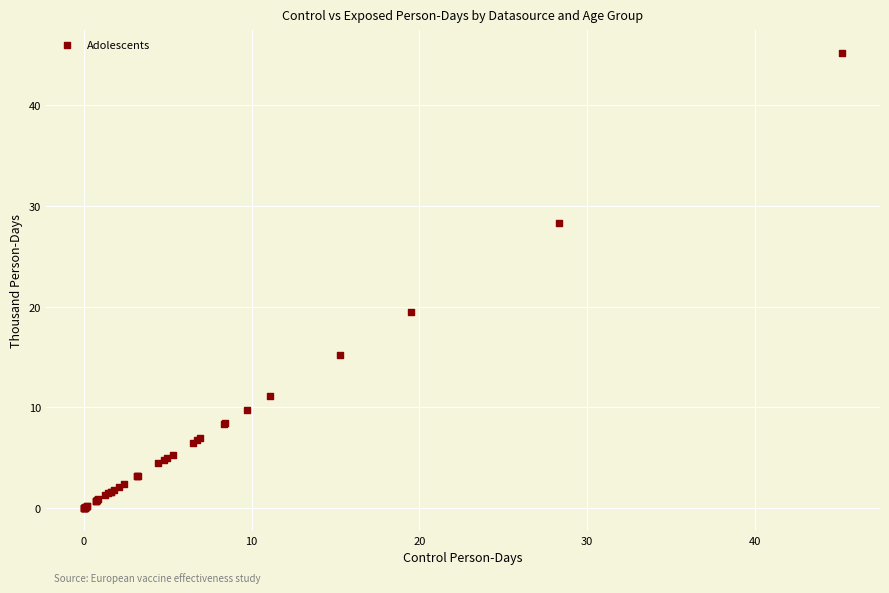

What Y value in the scatter plot is closest to 22?

19.5